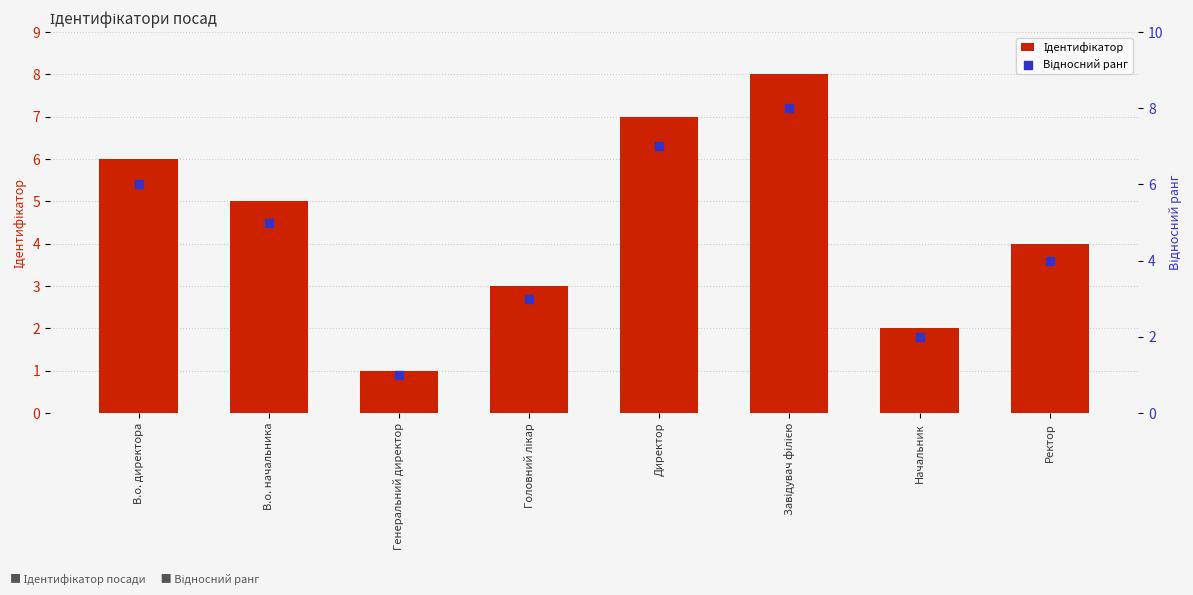

At how many categories does at least one series exceed 5?

3